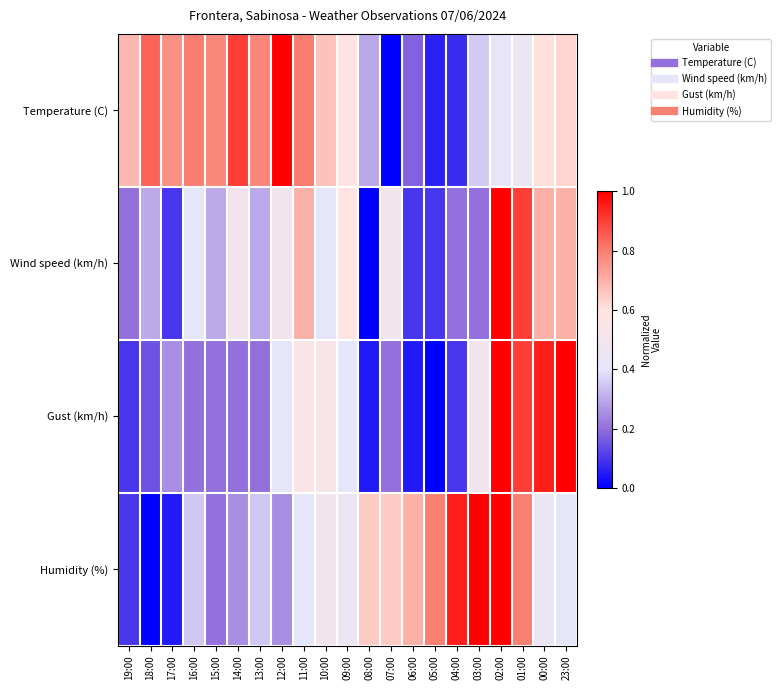

Reading left to right, extract all data points from this chart.

Temperature (C): 19:00=0.7	18:00=0.8	17:00=0.8	16:00=0.8	15:00=0.8	14:00=0.9	13:00=0.8	12:00=1.0	11:00=0.8	10:00=0.7	09:00=0.6	08:00=0.3	07:00=0.0	06:00=0.2	05:00=0.1	04:00=0.1	03:00=0.4	02:00=0.4	01:00=0.5	00:00=0.6	23:00=0.6
Wind speed (km/h): 19:00=0.2	18:00=0.3	17:00=0.1	16:00=0.4	15:00=0.3	14:00=0.5	13:00=0.3	12:00=0.5	11:00=0.7	10:00=0.4	09:00=0.6	08:00=0.0	07:00=0.5	06:00=0.1	05:00=0.1	04:00=0.2	03:00=0.2	02:00=1.0	01:00=0.9	00:00=0.7	23:00=0.7
Gust (km/h): 19:00=0.1	18:00=0.1	17:00=0.2	16:00=0.2	15:00=0.2	14:00=0.2	13:00=0.2	12:00=0.4	11:00=0.6	10:00=0.6	09:00=0.4	08:00=0.1	07:00=0.2	06:00=0.1	05:00=0.0	04:00=0.1	03:00=0.5	02:00=1.0	01:00=0.9	00:00=0.9	23:00=1.0
Humidity (%): 19:00=0.1	18:00=0.0	17:00=0.1	16:00=0.3	15:00=0.2	14:00=0.2	13:00=0.3	12:00=0.2	11:00=0.4	10:00=0.5	09:00=0.5	08:00=0.7	07:00=0.7	06:00=0.7	05:00=0.8	04:00=0.9	03:00=1.0	02:00=1.0	01:00=0.8	00:00=0.5	23:00=0.4